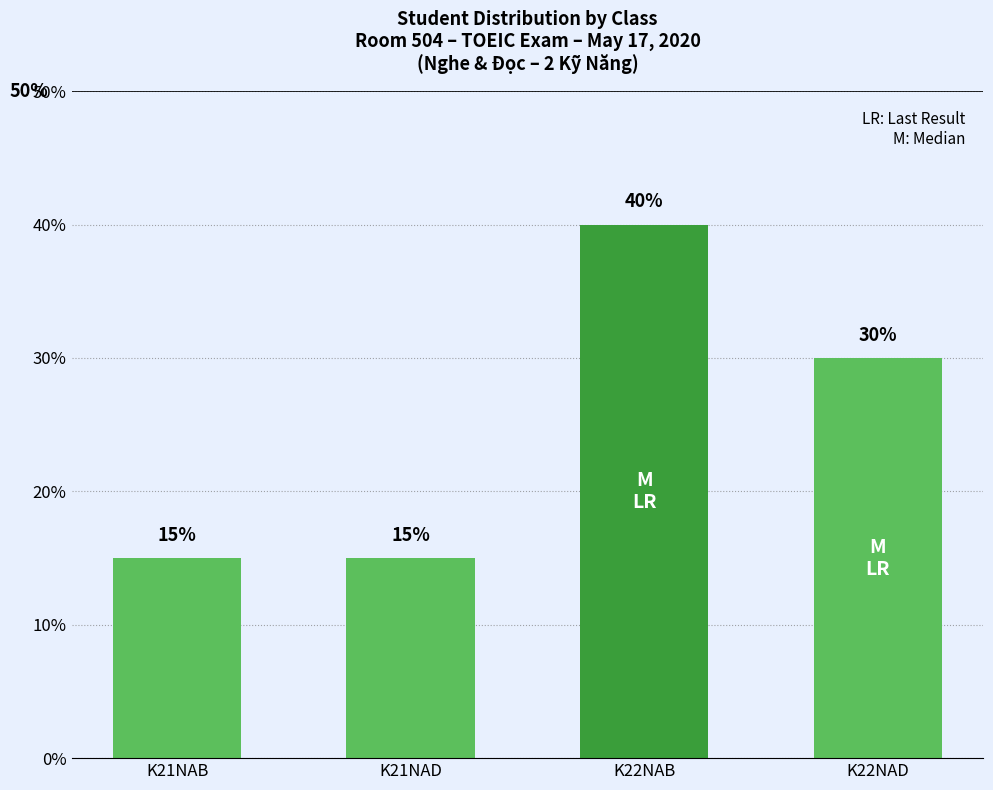

What is the change in value from K21NAB to K22NAB?

+25